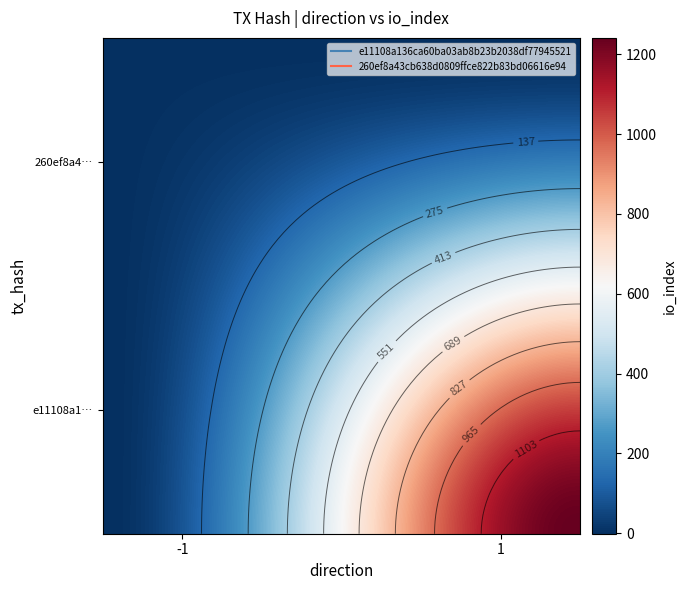

Which series has the largest total across all categories?

e11108a136ca60ba03ab8b23b2038df77945521